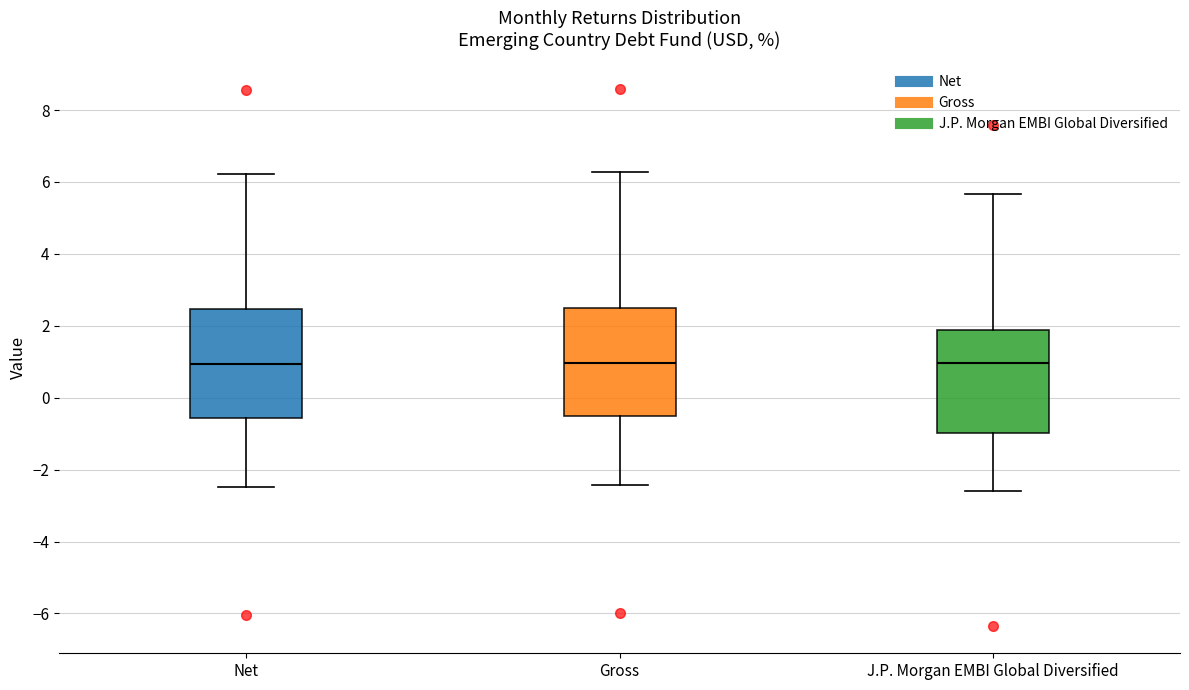

Reading left to right, transcribe this box plot: for each box, give where its median line is, the range the box spans, and where its two whiskers end, as read against the y-axis. The values are not printed on the chart, so give them approximately, as read against the axis.

Net: median 1.0, box -0.6 to 2.4, whiskers -2.4 to 6.2
Gross: median 1.0, box -0.6 to 2.6, whiskers -2.4 to 6.2
J.P. Morgan EMBI Global Diversified: median 1.0, box -1.0 to 1.8, whiskers -2.6 to 5.6